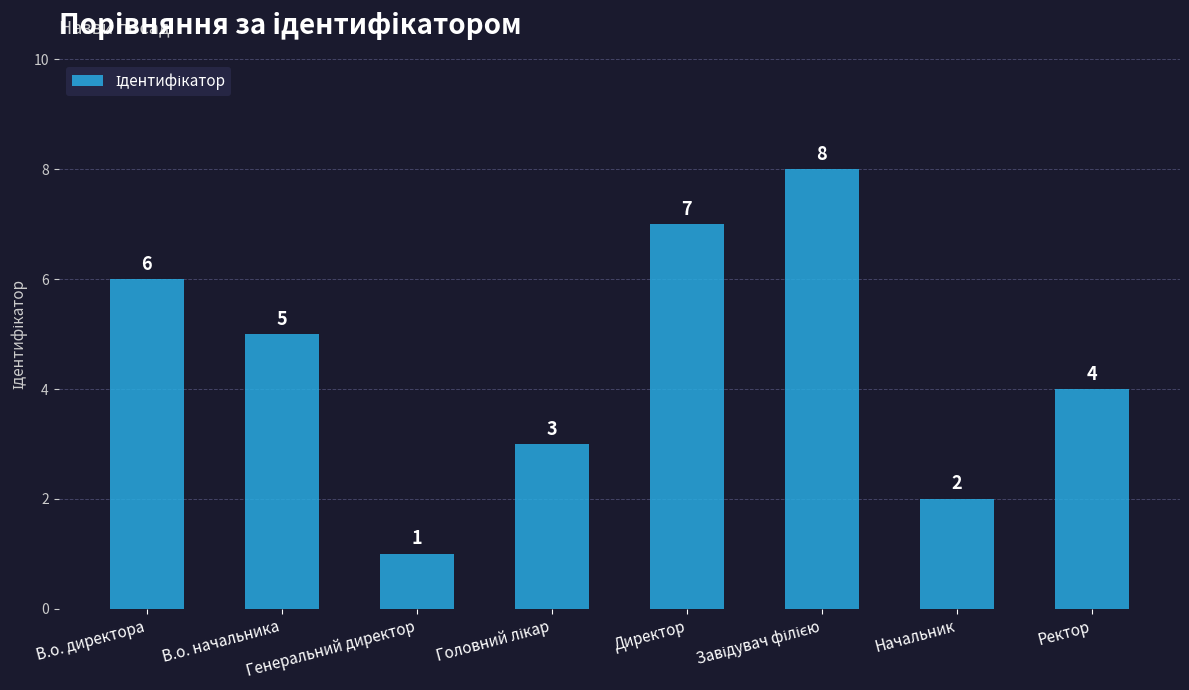

What is the value of the 2nd bar from the left?

5